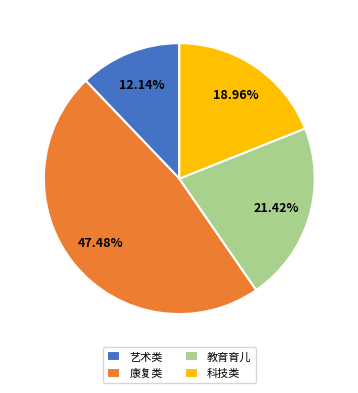

Which slice is the largest?

康复类